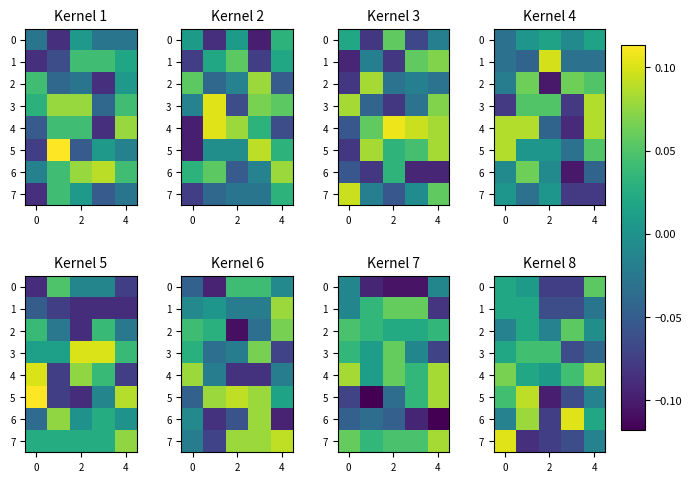

How many 1 values are between 0 and 1?

2